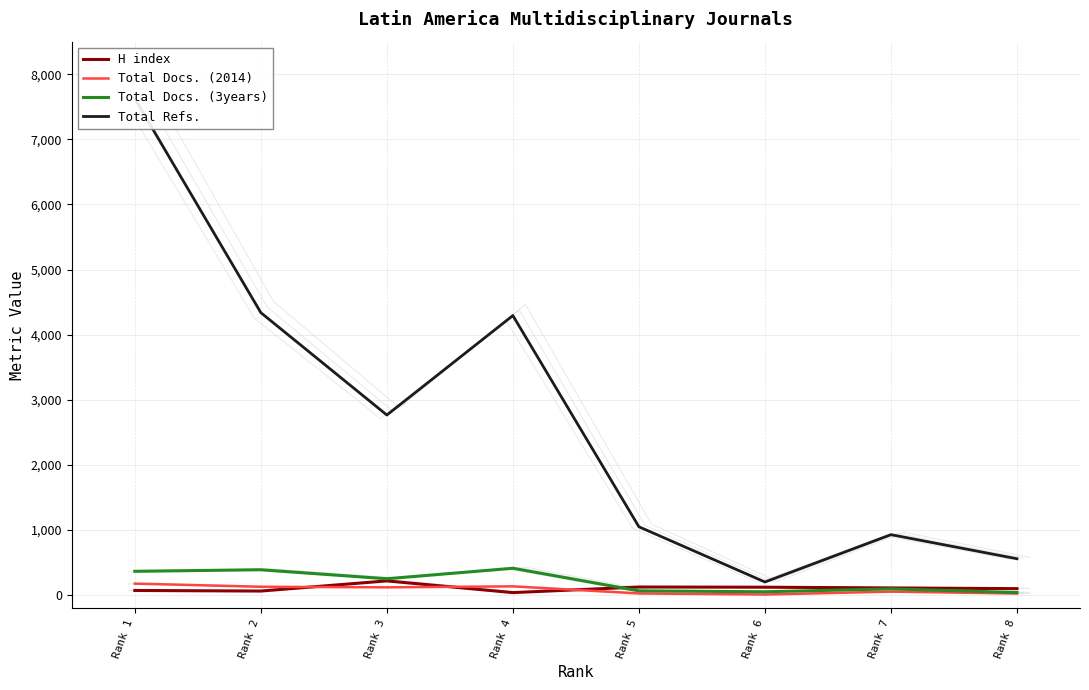

Reading left to right, list all the values displayed in this chart.

H index: Rank 1=73	Rank 2=64	Rank 3=220	Rank 4=40	Rank 5=126	Rank 6=123	Rank 7=112	Rank 8=101
Total Docs. (2014): Rank 1=178	Rank 2=130	Rank 3=121	Rank 4=136	Rank 5=27	Rank 6=11	Rank 7=55	Rank 8=26
Total Docs. (3years): Rank 1=367	Rank 2=391	Rank 3=253	Rank 4=414	Rank 5=67	Rank 6=53	Rank 7=97	Rank 8=41
Total Refs.: Rank 1=7626	Rank 2=4339	Rank 3=2767	Rank 4=4294	Rank 5=1051	Rank 6=203	Rank 7=930	Rank 8=560